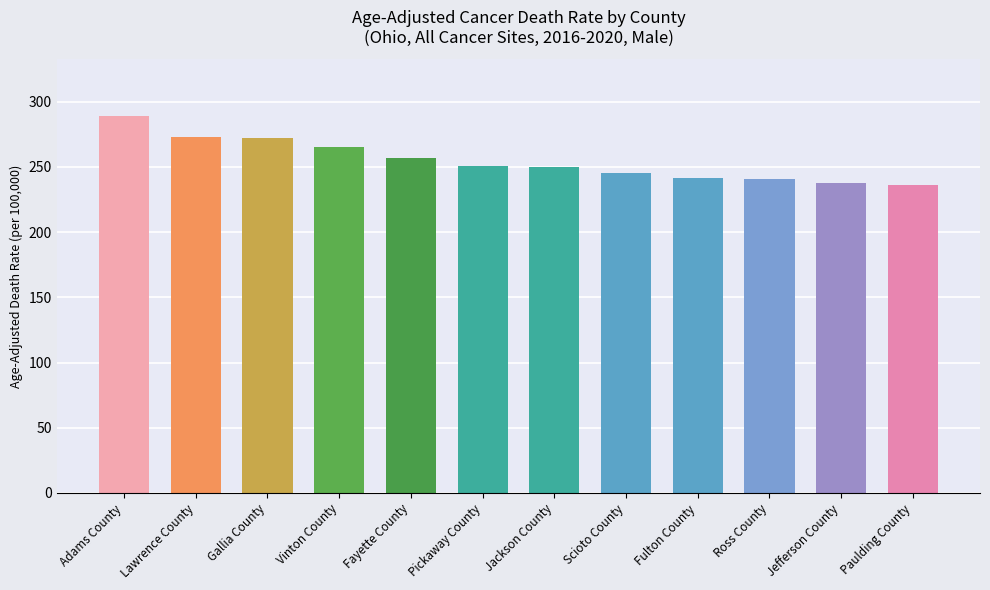

Reading right to left, extract all data points from this chart.

Paulding County=236.4	Jefferson County=237.9	Ross County=240.4	Fulton County=241.2	Scioto County=245.4	Jackson County=250.1	Pickaway County=250.4	Fayette County=256.6	Vinton County=265.4	Gallia County=272.3	Lawrence County=273.1	Adams County=289.2